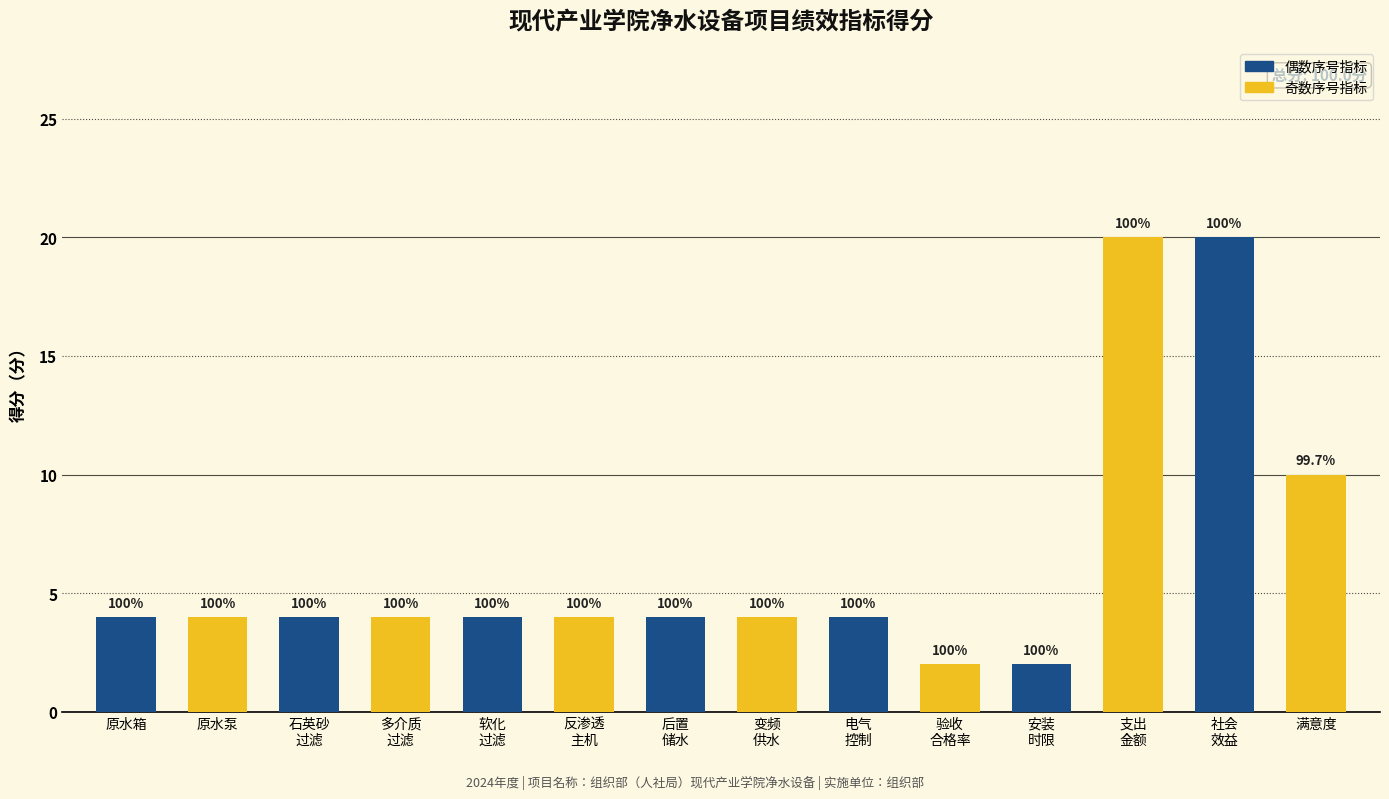

How many bars are there in total?

14